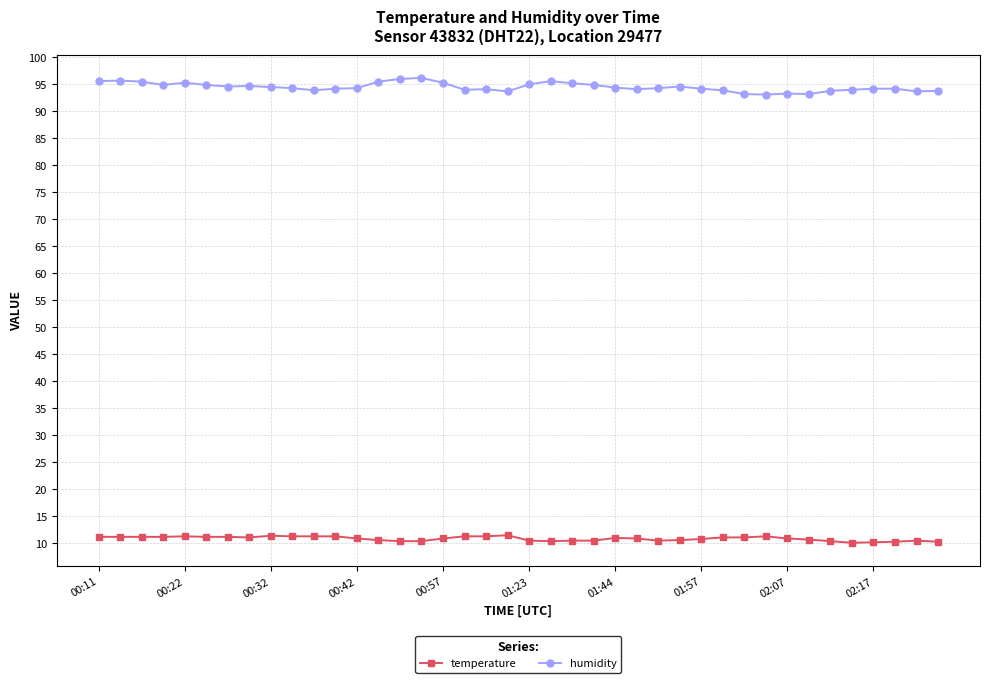

Count the number of data series in this chart.

2